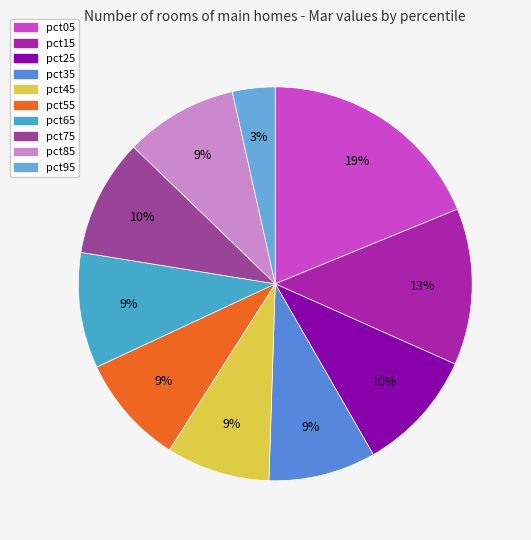

Combined, what portion of the pie is pct95 and pct65?

13.0%